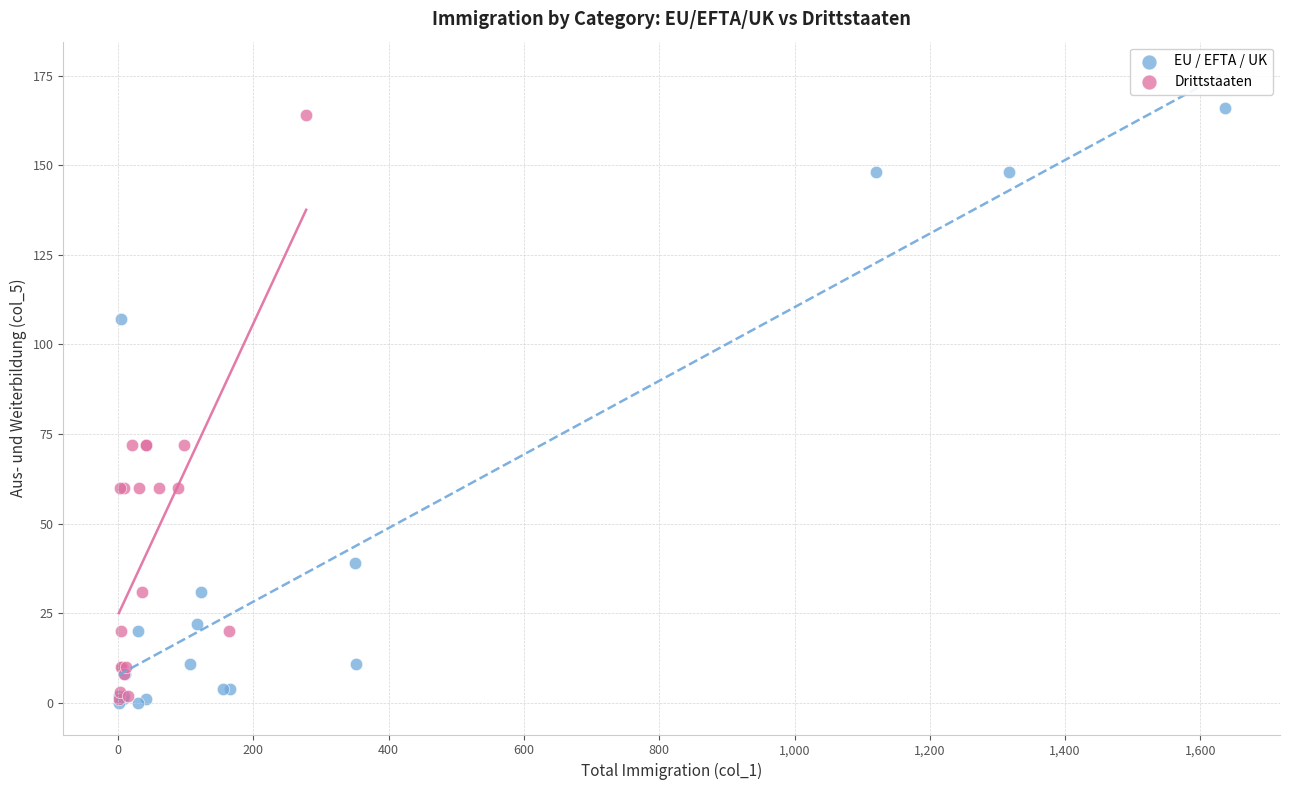

Which series contains the highest Y value?

EU / EFTA / UK